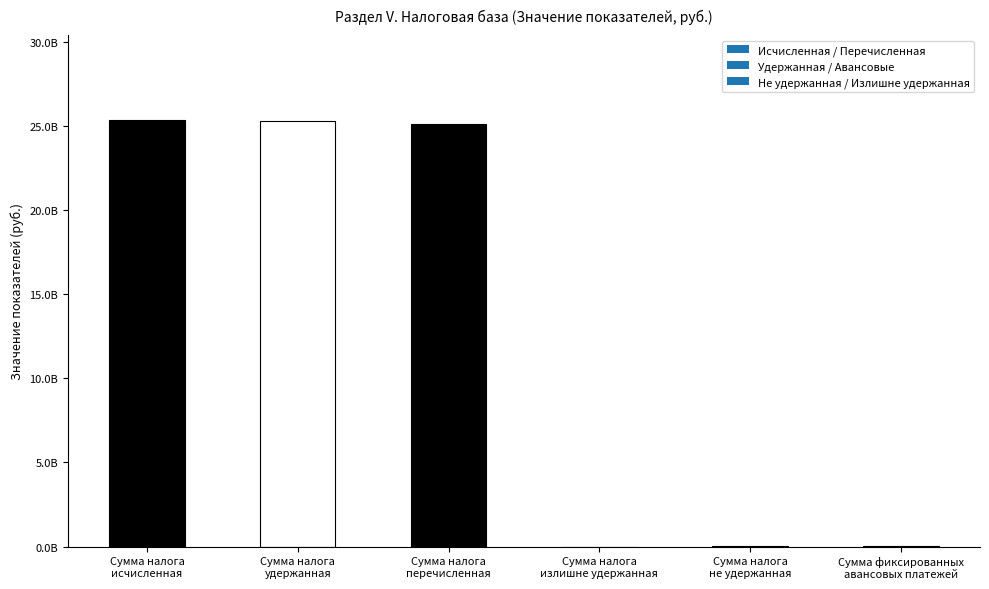

What is the change in value from Сумма налога
удержанная to Сумма фиксированных
авансовых платежей?

-25283824695